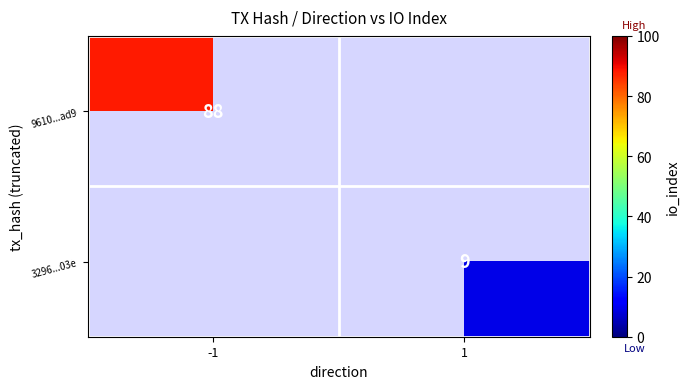

How many distinct data groups are displayed?

2